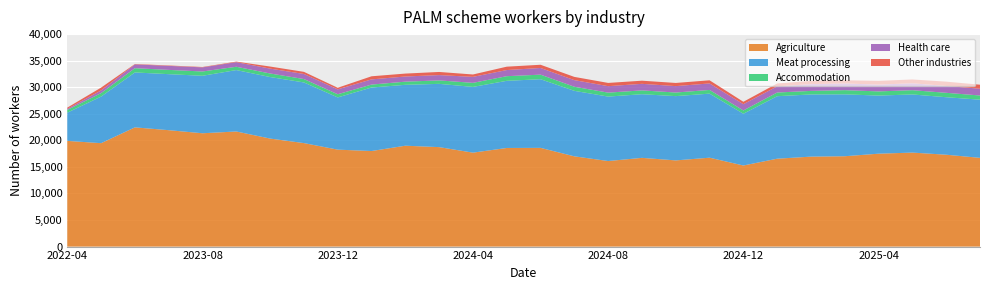

Reading right to left, list all the values displayed in this chart.

Agriculture: 2025-07=16705	2025-06=17295	2025-05=17695	2025-04=17490	2025-03=17010	2025-02=16935	2025-01=16545	2024-12=15265	2024-11=16735	2024-10=16225	2024-09=16705	2024-08=16105	2024-07=16990	2024-06=18585	2024-05=18565	2024-04=17685	2024-03=18725	2024-02=18990	2024-01=17990	2023-12=18250	2023-11=19485	2023-10=20335	2023-09=21670	2023-08=21335	2023-07=21915	2023-06=22445	2022-12=19470	2022-04=19900
Meat processing: 2025-07=10950	2025-06=10825	2025-05=10945	2025-04=10940	2025-03=11650	2025-02=11705	2025-01=11765	2024-12=9745	2024-11=12060	2024-10=12100	2024-09=11980	2024-08=12135	2024-07=12330	2024-06=12925	2024-05=12640	2024-04=12375	2024-03=11910	2024-02=11465	2024-01=11955	2023-12=9835	2023-11=11415	2023-10=11585	2023-09=11560	2023-08=10820	2023-07=10545	2023-06=10340	2022-12=8770	2022-04=5310
Accommodation: 2025-07=790	2025-06=830	2025-05=805	2025-04=785	2025-03=790	2025-02=670	2025-01=695	2024-12=620	2024-11=695	2024-10=680	2024-09=720	2024-08=745	2024-07=770	2024-06=860	2024-05=875	2024-04=765	2024-03=650	2024-02=595	2024-01=555	2023-12=595	2023-11=640	2023-10=670	2023-09=625	2023-08=810	2023-07=805	2023-06=800	2022-12=660	2022-04=520
Health care: 2025-07=1275	2025-06=1290	2025-05=1300	2025-04=1280	2025-03=1260	2025-02=1270	2025-01=1165	2024-12=1175	2024-11=1225	2024-10=1205	2024-09=1235	2024-08=1215	2024-07=1245	2024-06=1255	2024-05=1155	2024-04=1125	2024-03=1000	2024-02=970	2024-01=975	2023-12=920	2023-11=955	2023-10=915	2023-09=865	2023-08=775	2023-07=755	2023-06=715	2022-12=495	2022-04=195
Other industries: 2025-07=755	2025-06=810	2025-05=715	2025-04=705	2025-03=600	2025-02=610	2025-01=535	2024-12=455	2024-11=590	2024-10=595	2024-09=590	2024-08=610	2024-07=610	2024-06=605	2024-05=635	2024-04=450	2024-03=590	2024-02=550	2024-01=585	2023-12=300	2023-11=400	2023-10=390	2023-09=105	2023-08=70	2023-07=75	2023-06=70	2022-12=535	2022-04=235
Australia Total: 2025-07=30475	2025-06=31055	2025-05=31460	2025-04=31200	2025-03=31310	2025-02=31195	2025-01=30705	2024-12=27260	2024-11=31305	2024-10=30800	2024-09=31230	2024-08=30805	2024-07=31950	2024-06=34230	2024-05=33870	2024-04=32560	2024-03=32880	2024-02=33245	2024-01=32060	2023-12=29910	2023-11=32895	2023-10=33900	2023-09=34830	2023-08=33825	2023-07=34110	2023-06=34400	2022-12=29955	2022-04=26185